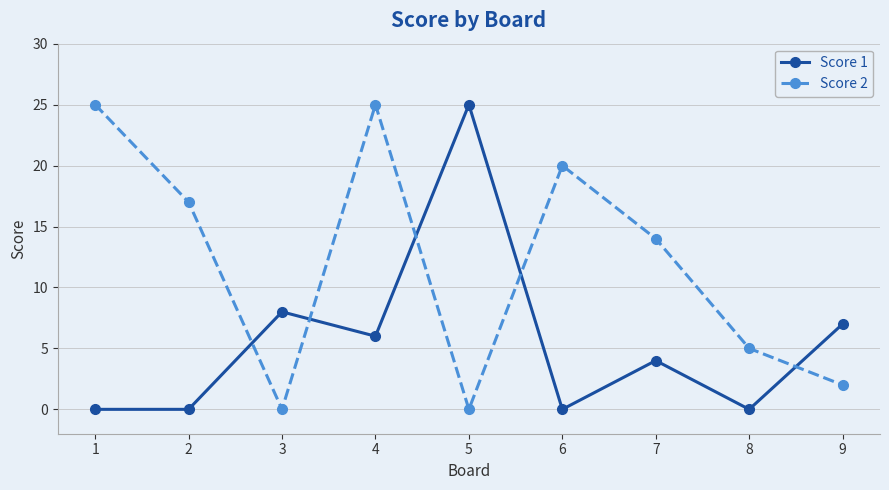

What is the difference between the Score 2 values at 6 and 3?

20